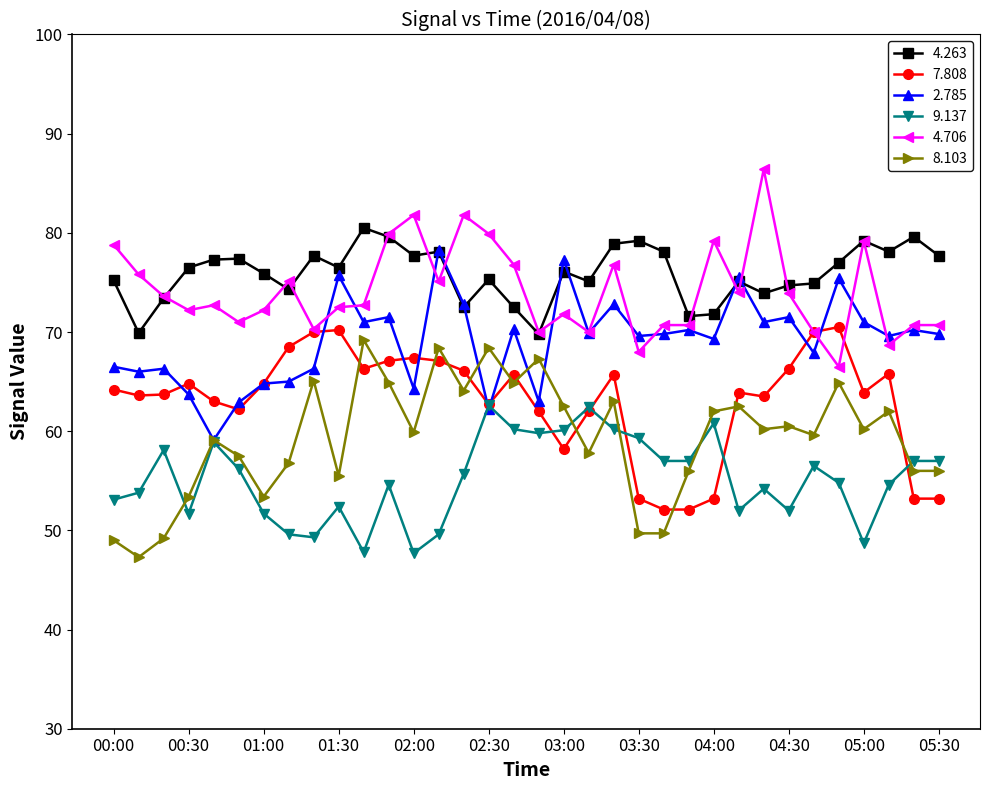

What is the maximum value shown in the chart?

86.4